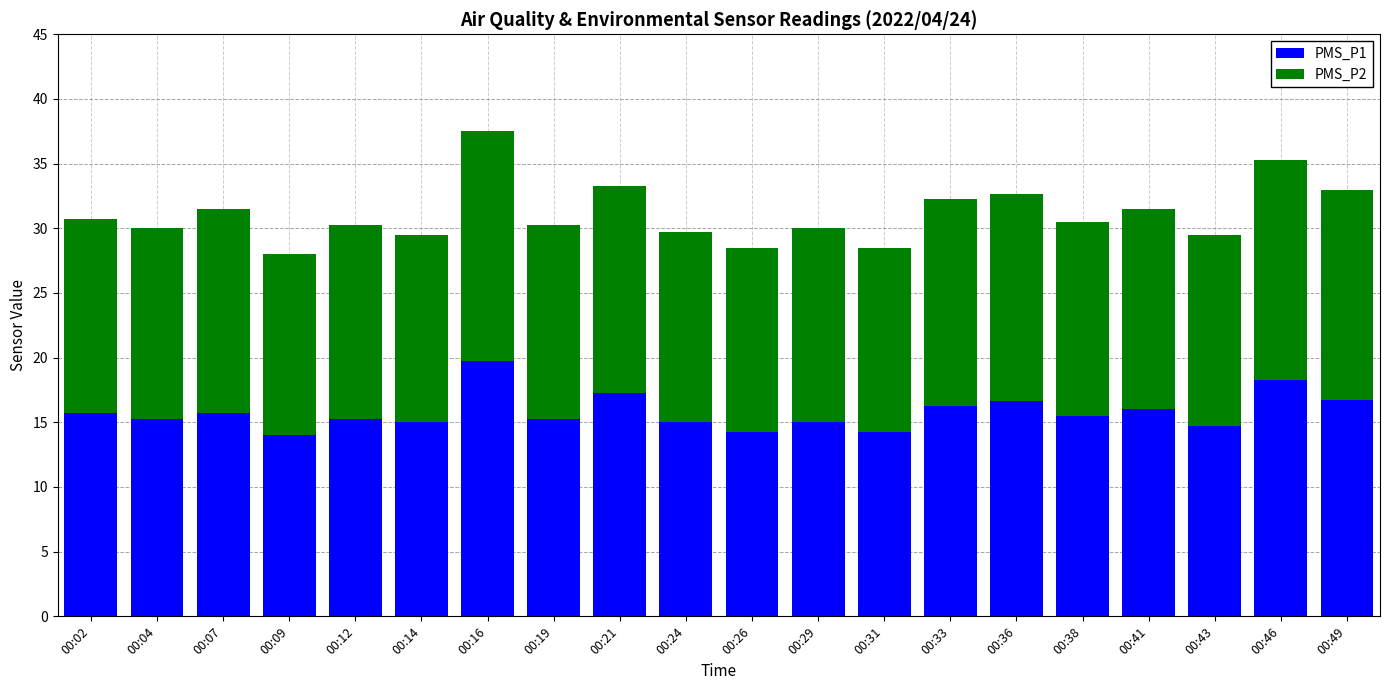

How many data points does each series have?

20